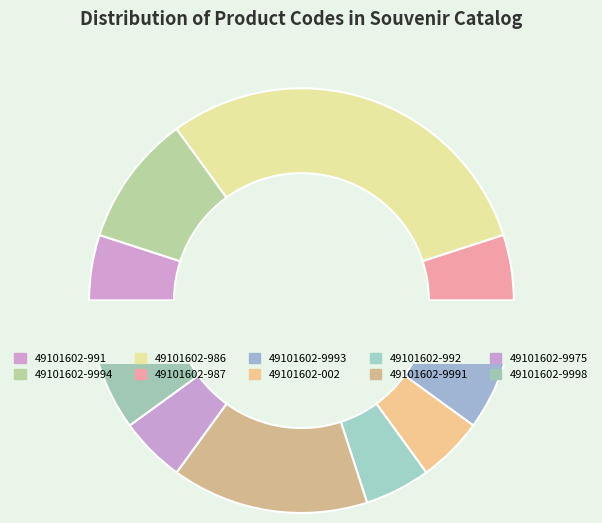

Which slice is the smallest?

49101602-991